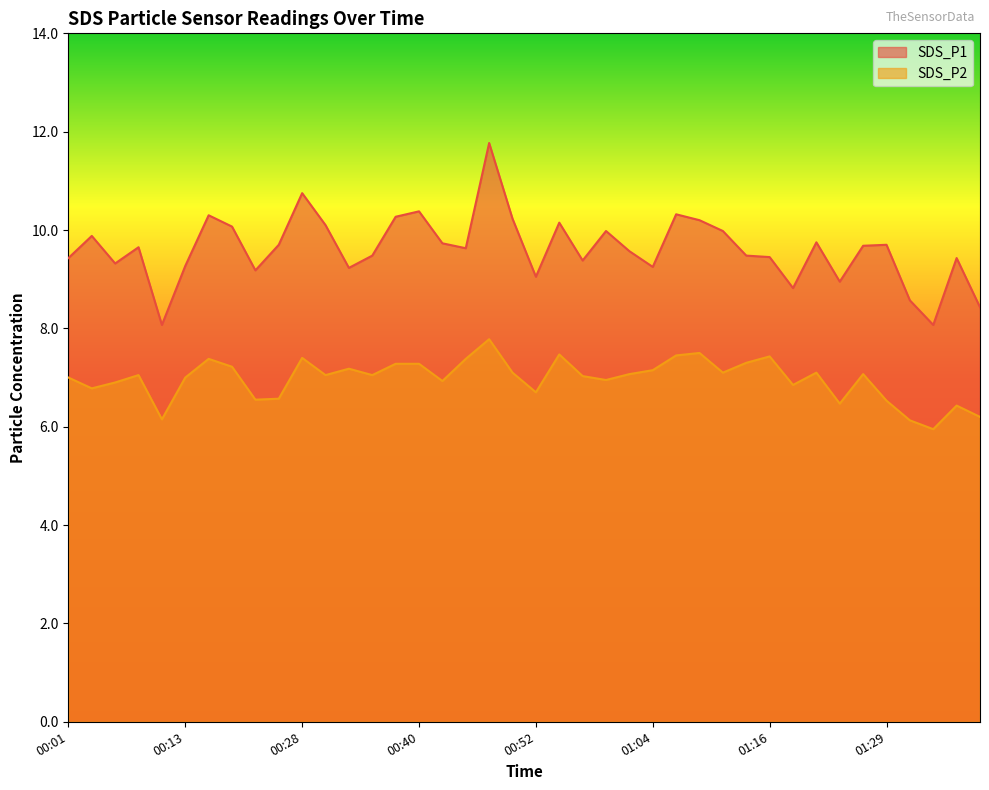

Is the value of SDS_P1 at 00:15 greater than the value of SDS_P2 at 00:01?

Yes